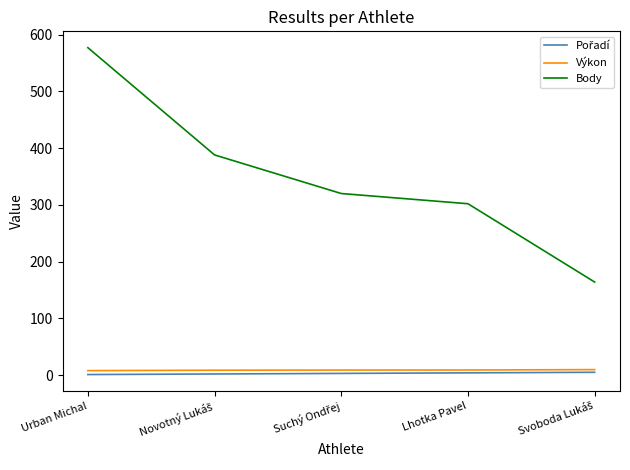

Which series has the largest range (max minus min)?

Body